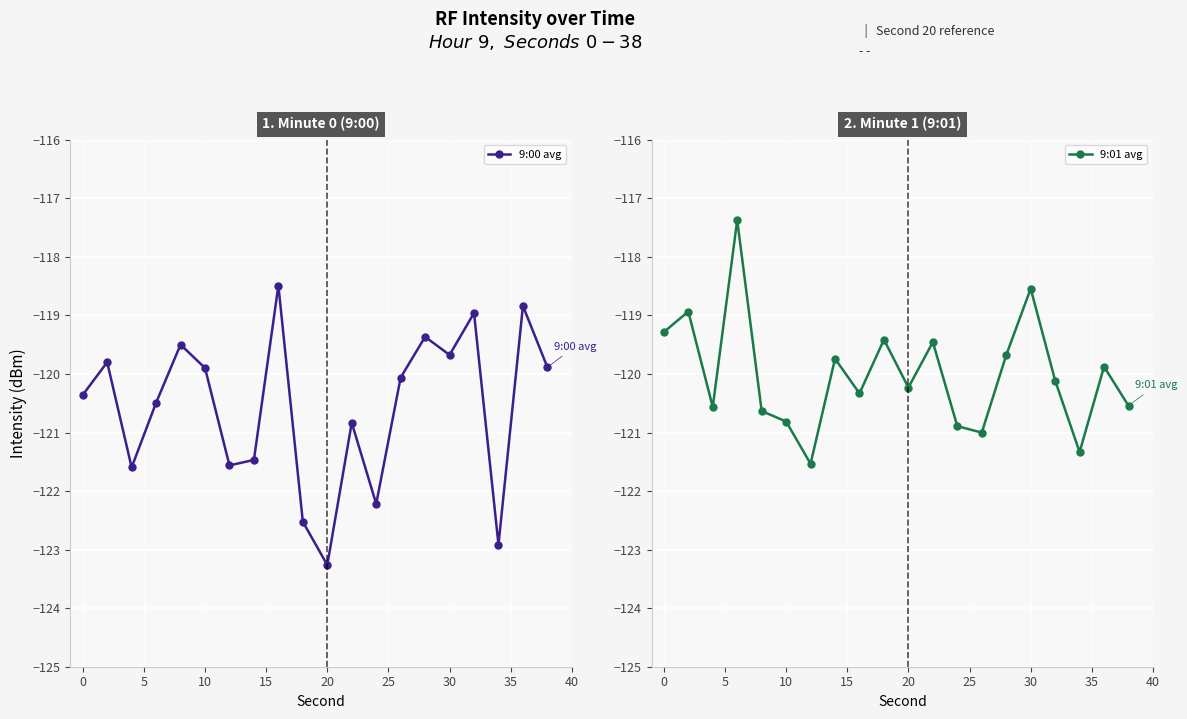

True or false: 9:00 avg and 9:01 avg cross at least once.

True